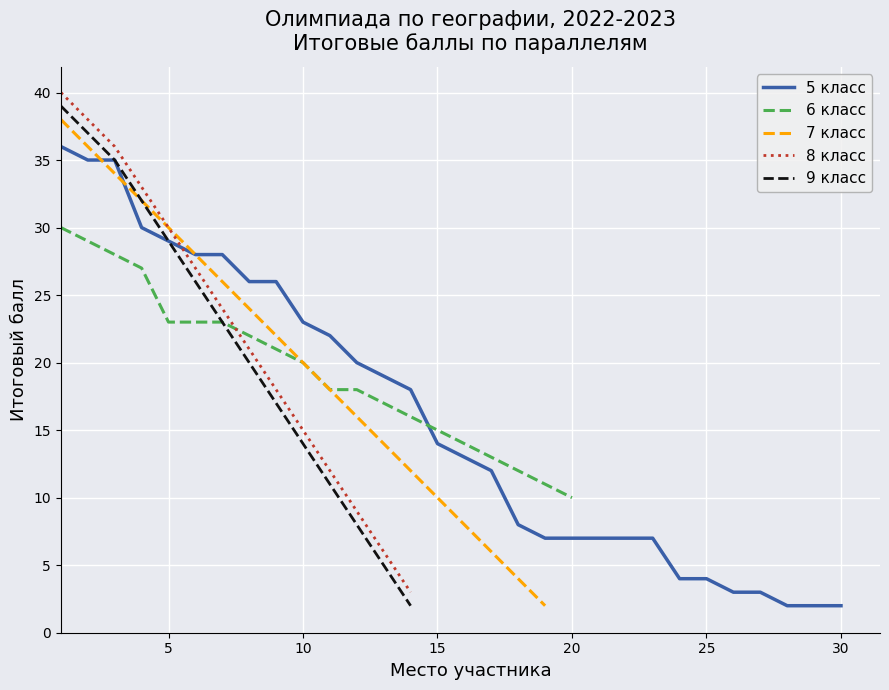

True or false: 7 класс has more than 2 points higher than both neighbors.

False